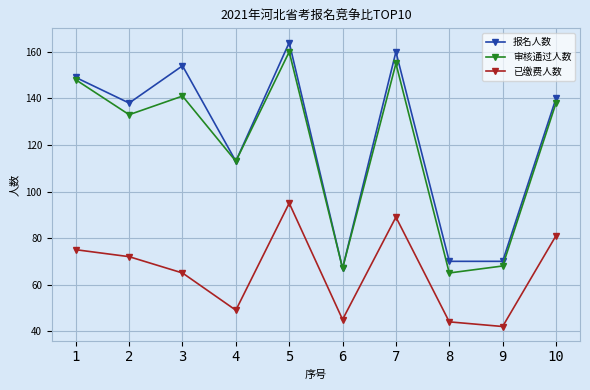

Which category has the lowest value in the 报名人数 series?

6